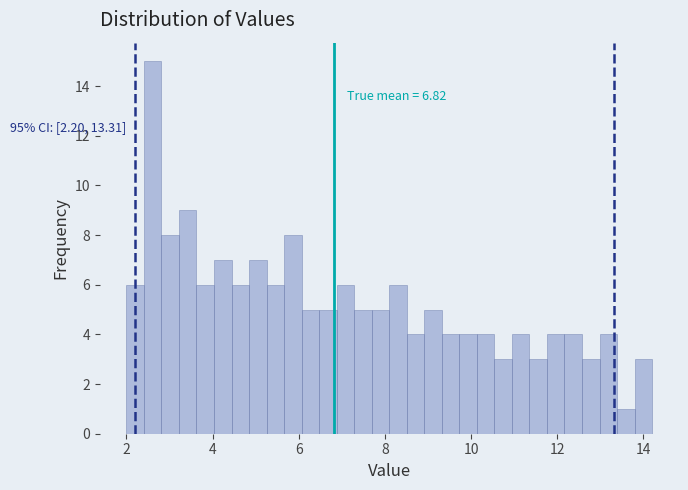

Around what value on the x-axis is the tallest bar? Give the approximate position of its centre, as read against the axis.

2.6